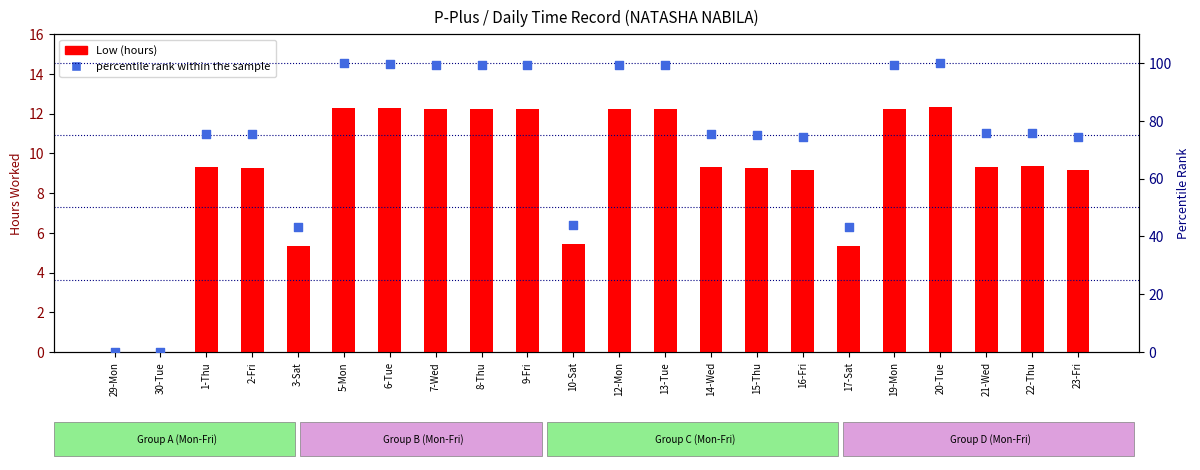

Which series has the largest total across all categories?

percentile rank within the sample